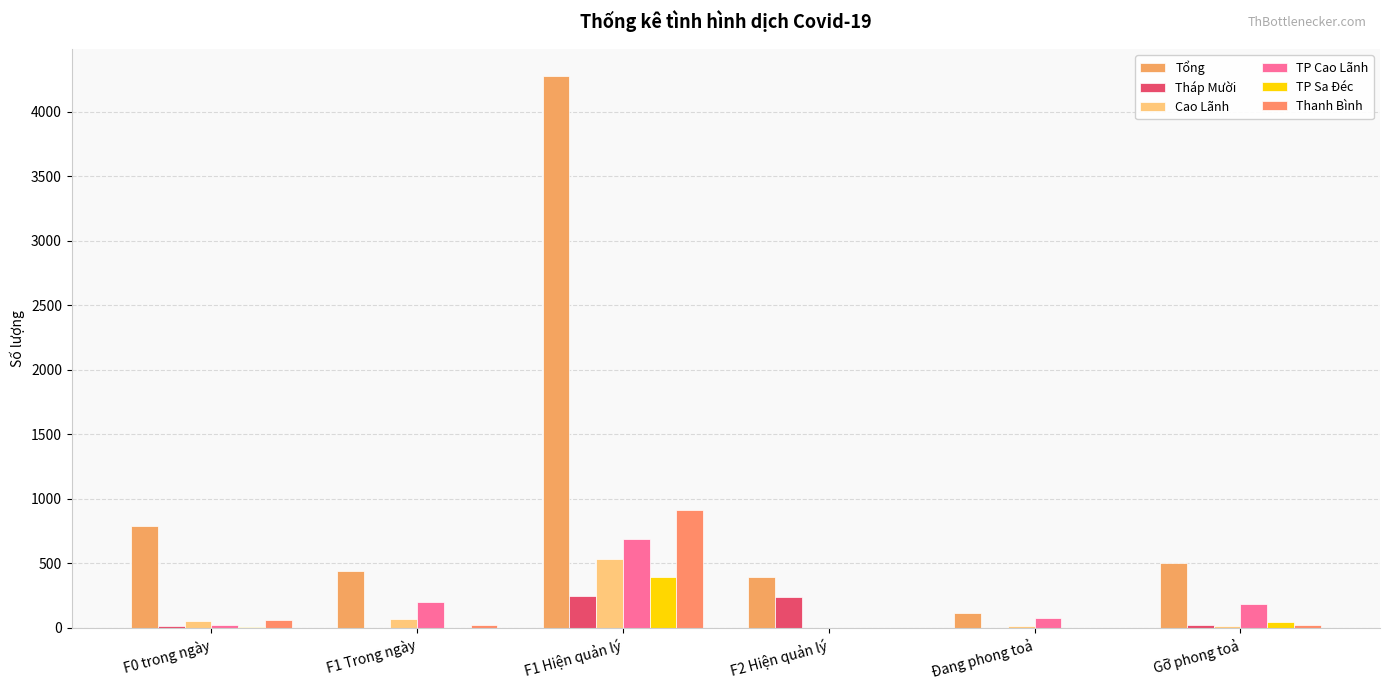

Which series changed the most between F1 Trong ngày and Gỡ phong toả?

Tổng